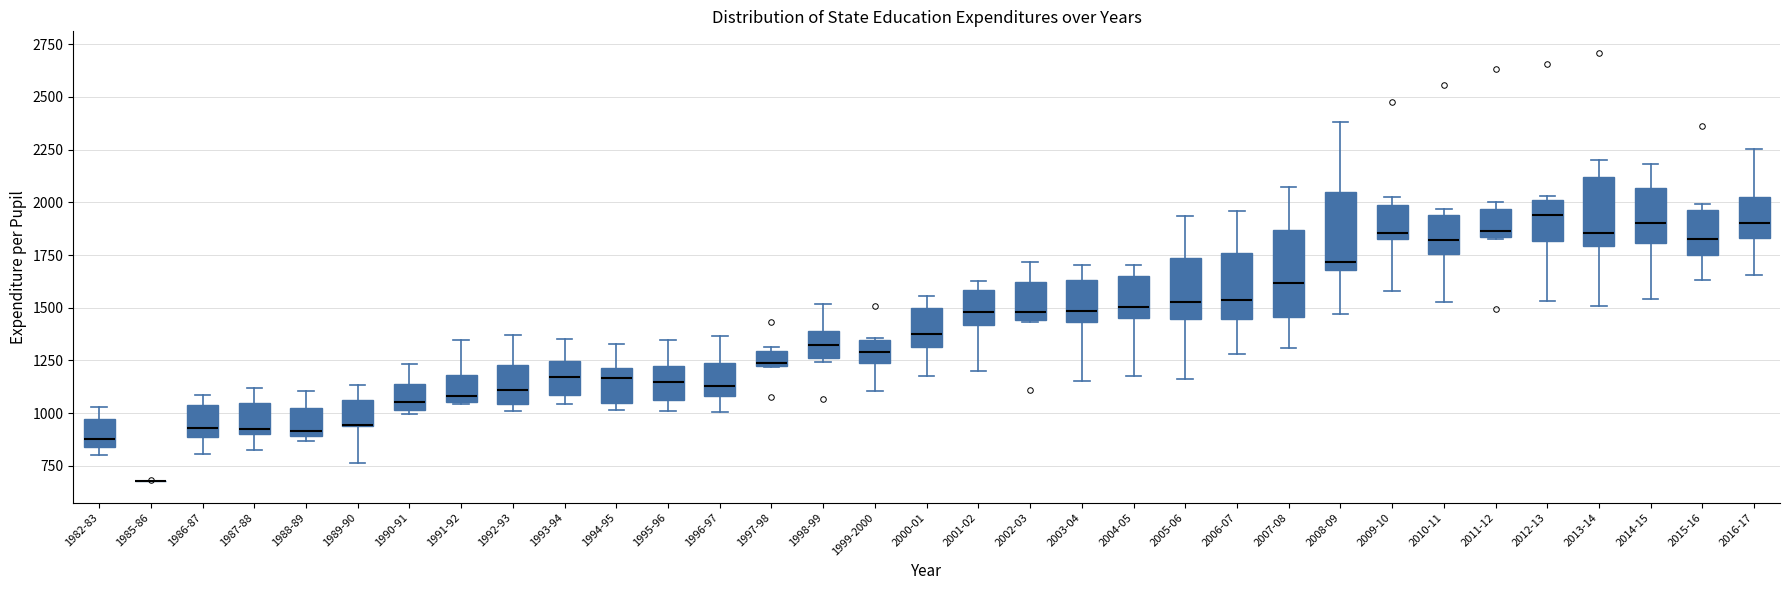

Where is the upper edge of the box for 1990-91 on the y-axis? The values are not printed on the chart, so give them approximately, as read against the axis.

1150